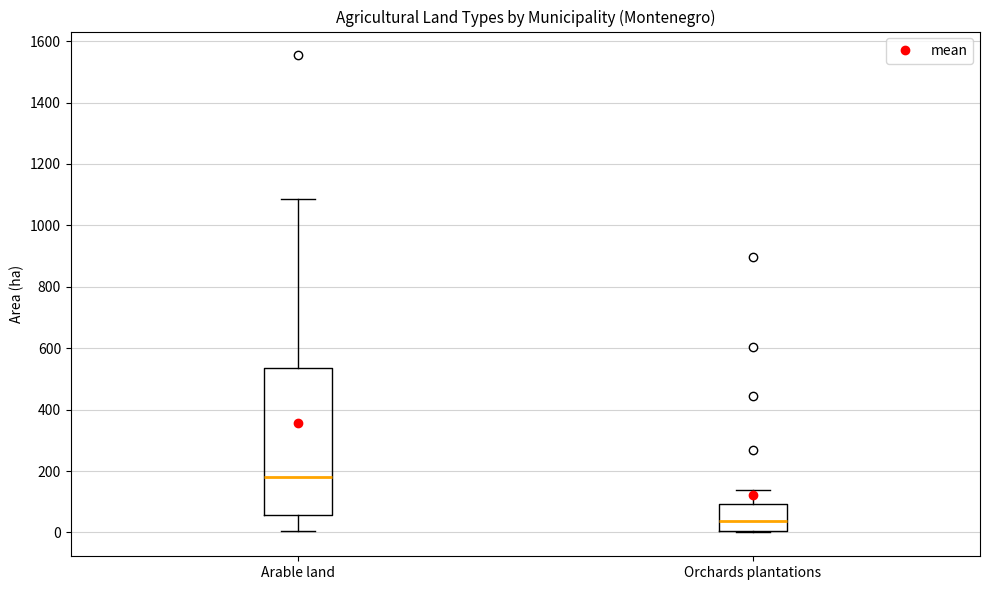

Which box has the lowest median line?

Orchards plantations